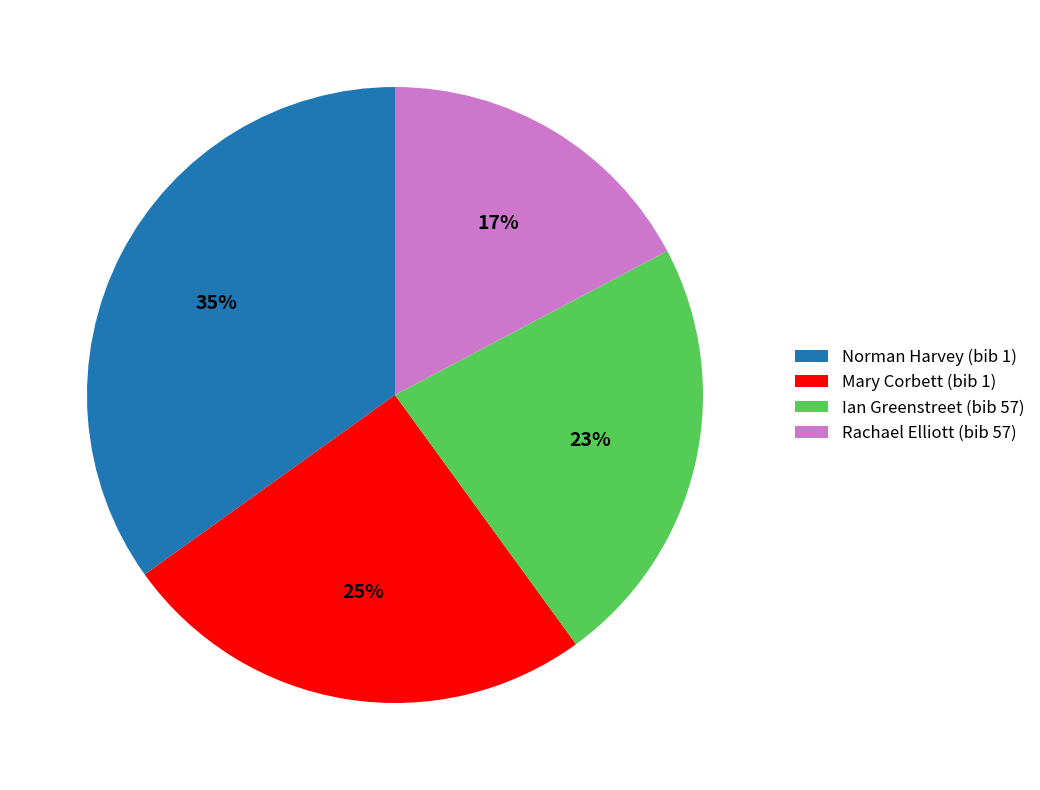

Between Rachael Elliott (bib 57) and Ian Greenstreet (bib 57), which is larger?

Ian Greenstreet (bib 57)